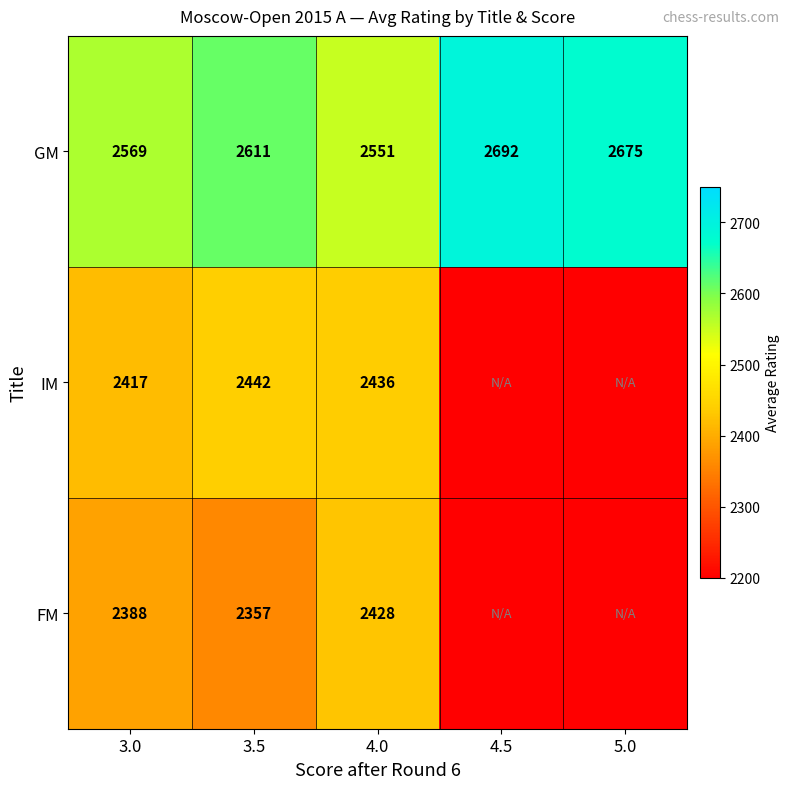

The value of GM at 5.0 is 3537.6. True or false?

False